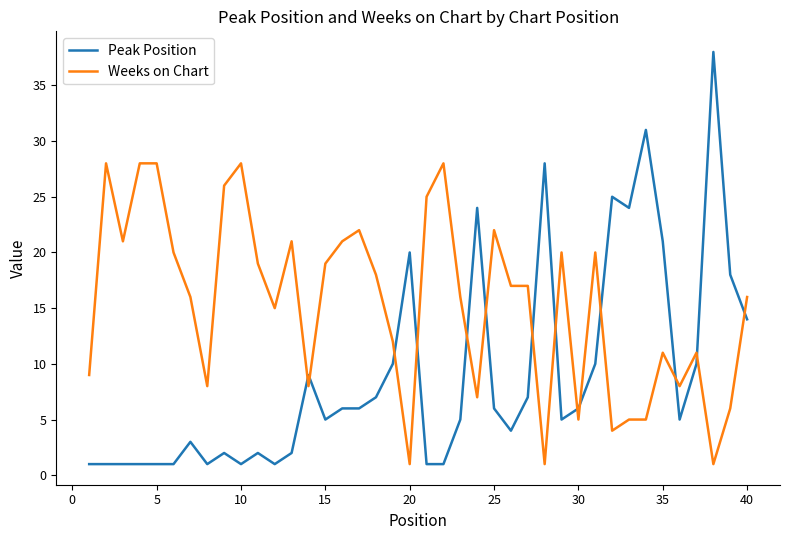

How many times do Peak Position and Weeks on Chart cross each other?

14